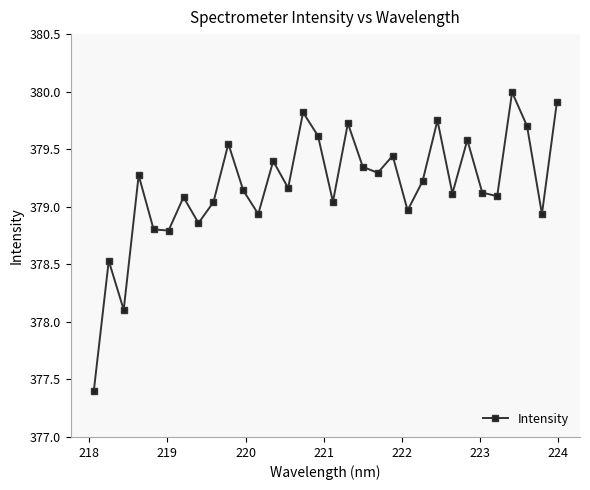

What is the minimum value shown in the chart?

377.4